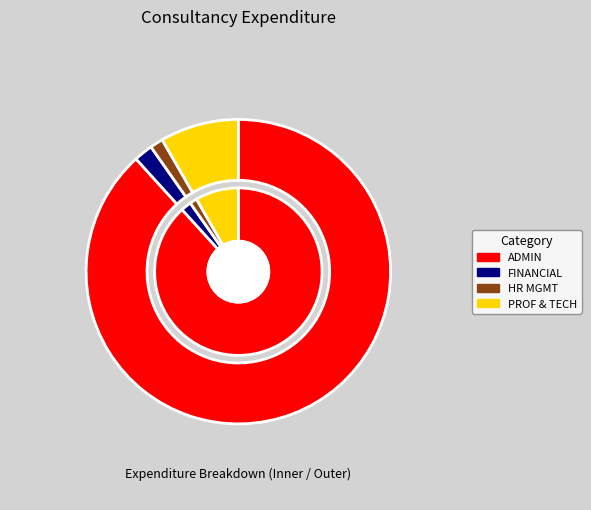

How many slices are in this pie chart?

4